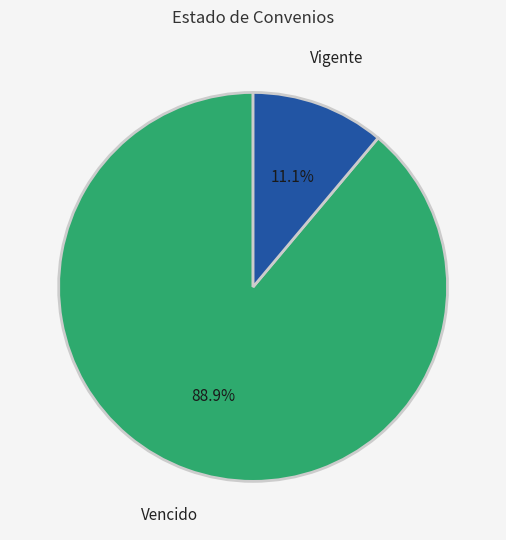

Is there a majority slice in this chart?

Yes